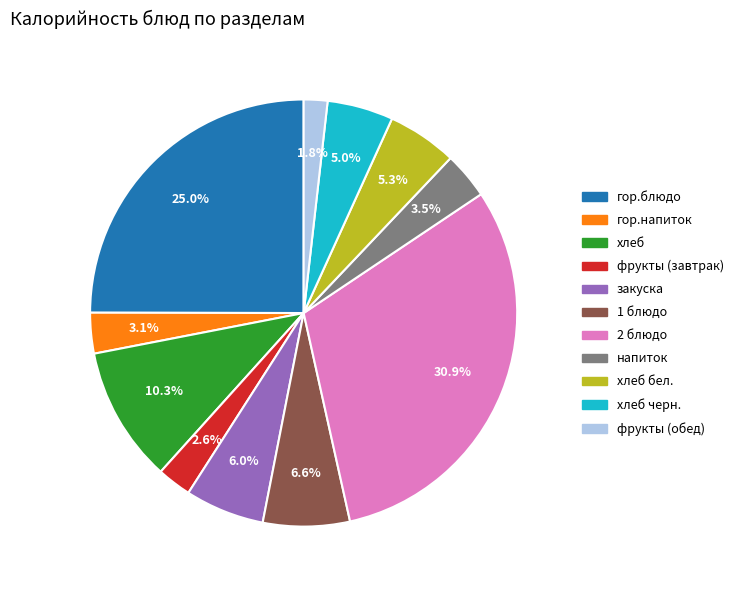

Is there a majority slice in this chart?

No